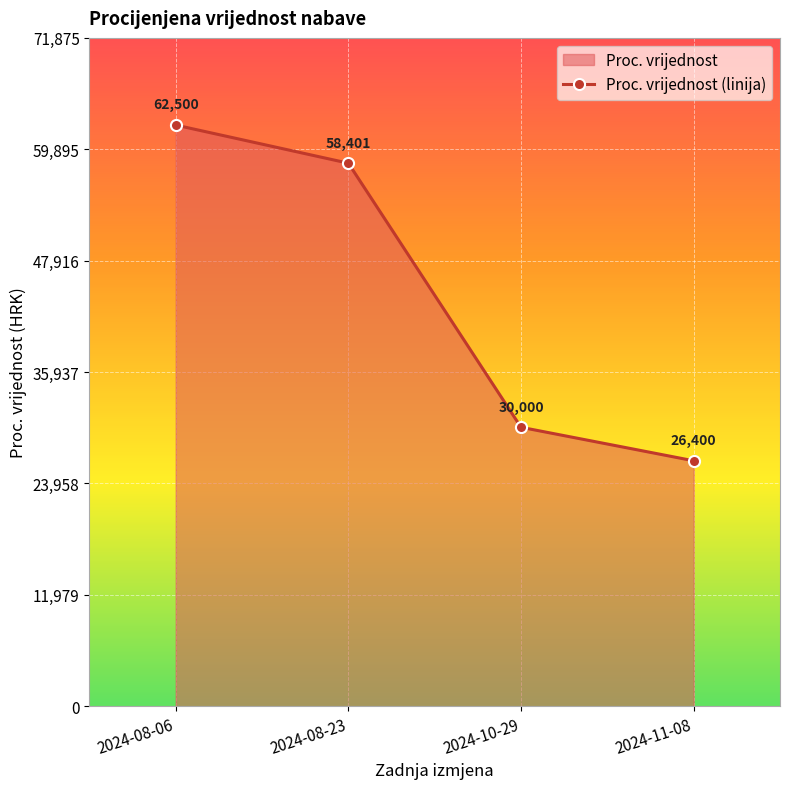

What is the change in value from 2024-08-23 to 2024-10-29?

-28401.0